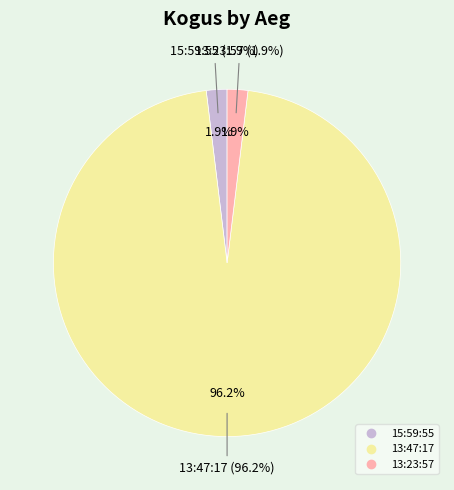

Rank the categories by value from highest to lowest.

13:47:17, 15:59:55, 13:23:57